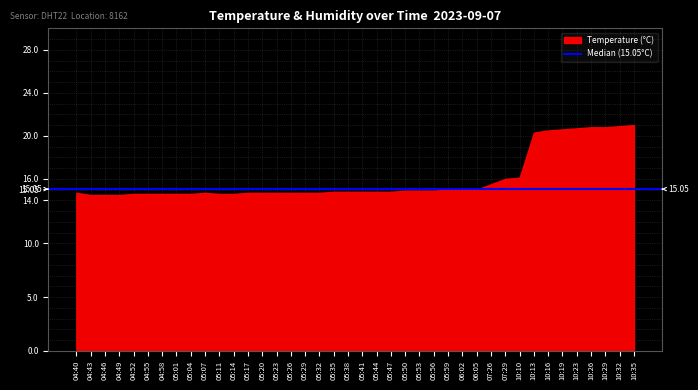

What is the difference between the values at 10:10 and 04:55?

1.5